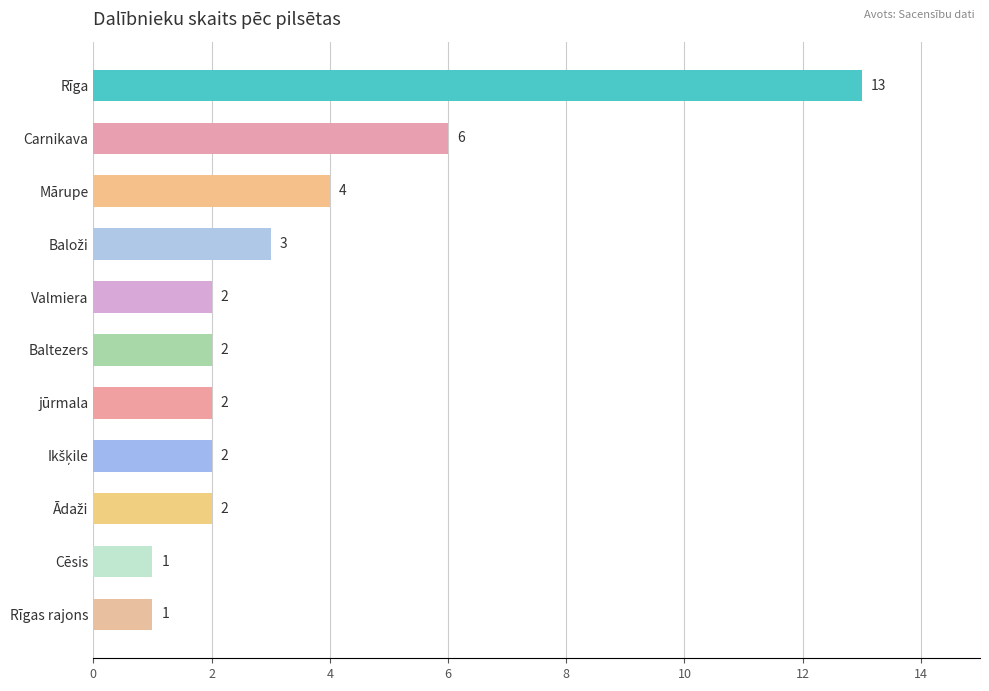

Reading top to bottom, what are all the values shown in this chart?

13	6	4	3	2	2	2	2	2	1	1